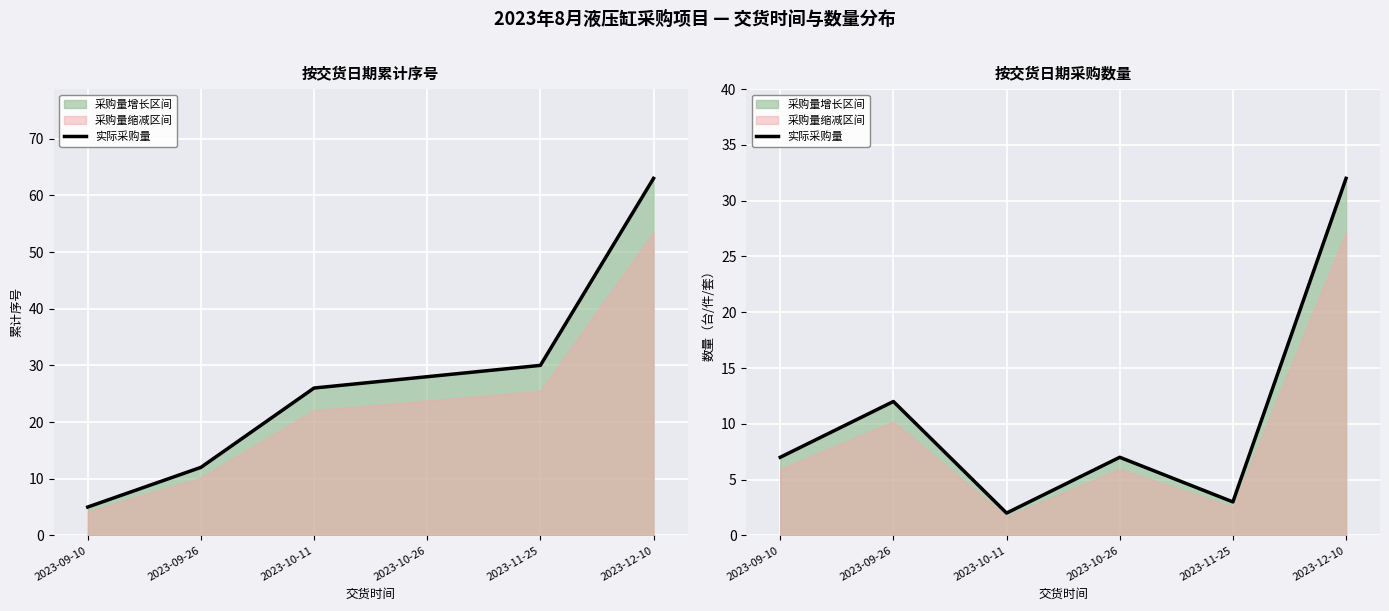

What is the ratio of the value at 2023-12-10 to the value at 2023-09-10?

4.6